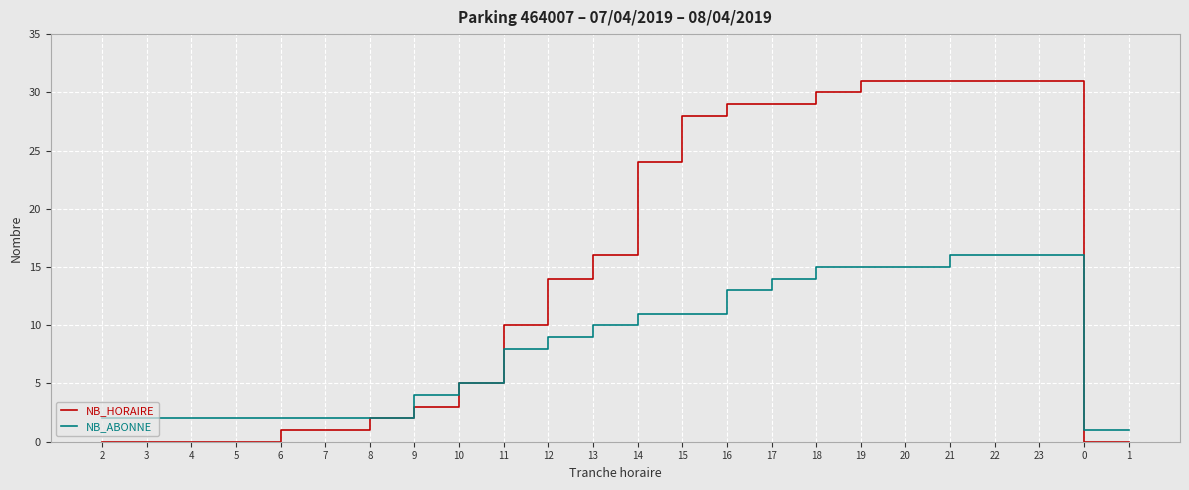

True or false: NB_ABONNE has a value of 16 at 22.

True